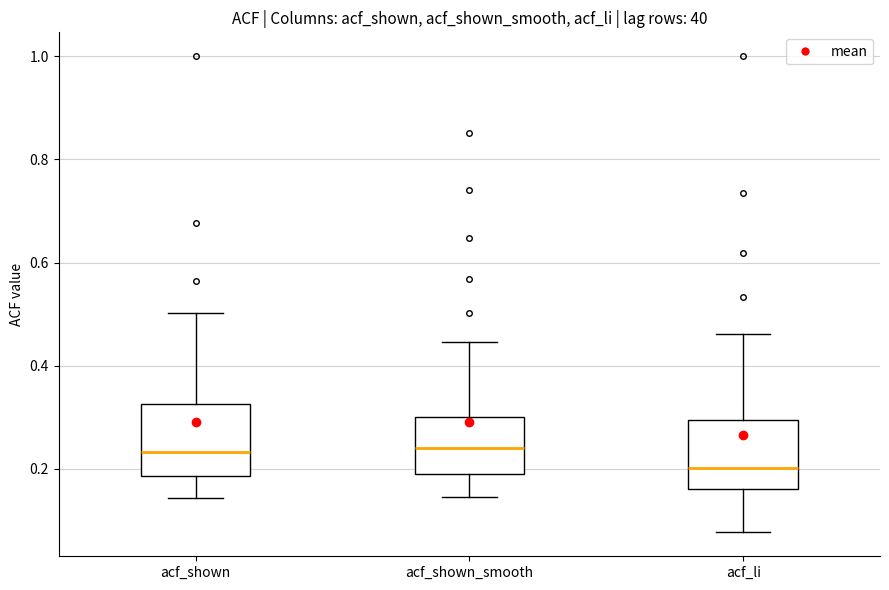

Reading left to right, transcribe this box plot: for each box, give where its median line is, the range the box spans, and where its two whiskers end, as read against the y-axis. The values are not printed on the chart, so give them approximately, as read against the axis.

acf_shown: median 0.24, box 0.18 to 0.32, whiskers 0.14 to 0.50
acf_shown_smooth: median 0.24, box 0.20 to 0.30, whiskers 0.14 to 0.44
acf_li: median 0.20, box 0.16 to 0.30, whiskers 0.08 to 0.46